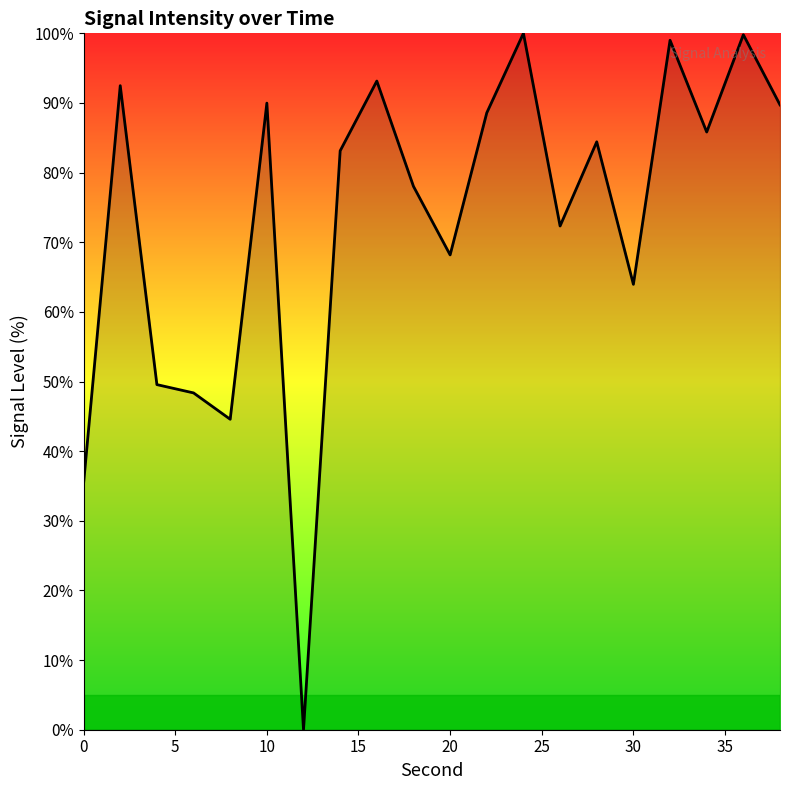

What is the maximum value shown in the chart?

100.0